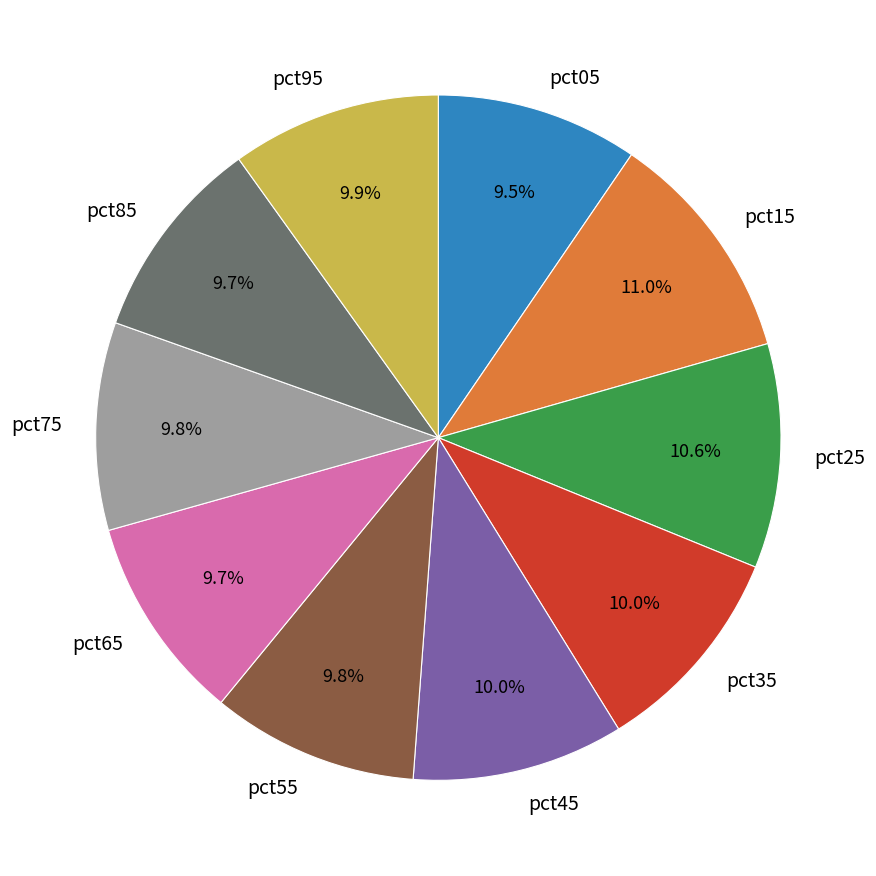

Is pct45 the majority of the pie?

No